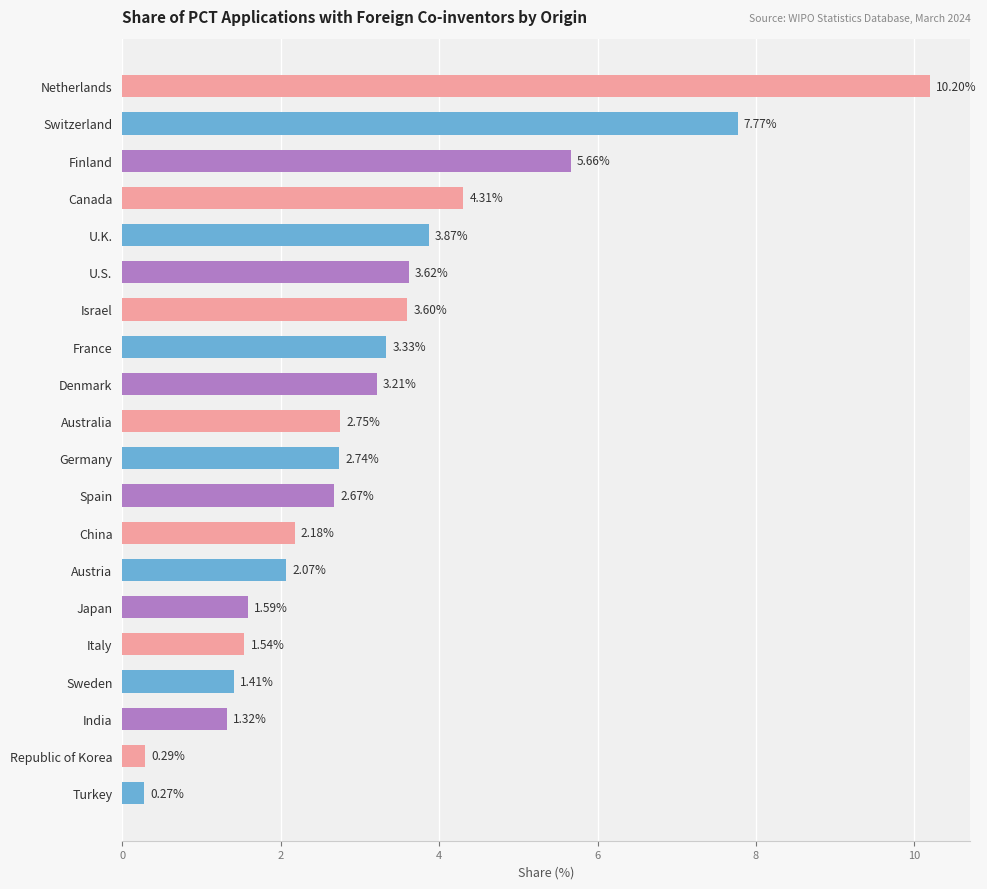

Between France and Denmark, which is larger?

France